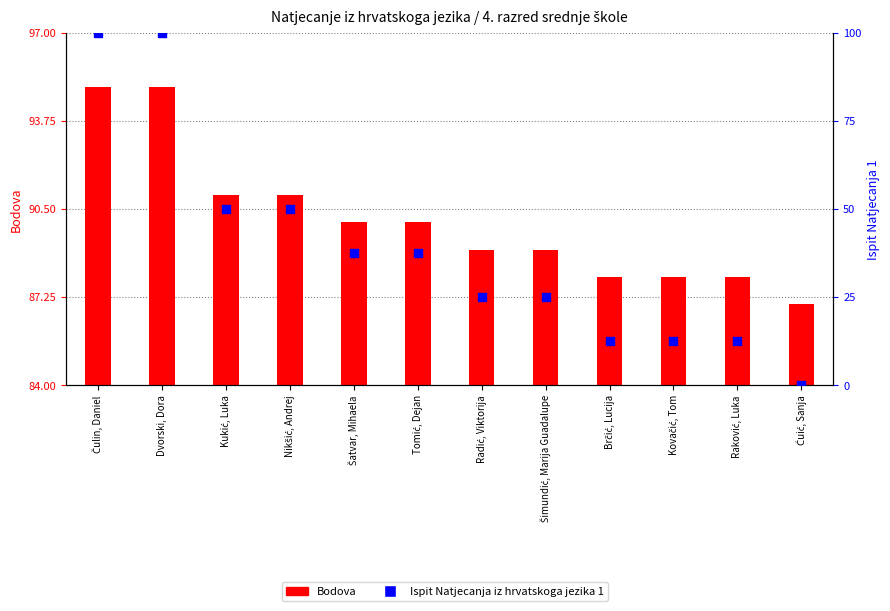

What is the total value across all series at Čulin, Daniel?

195.0